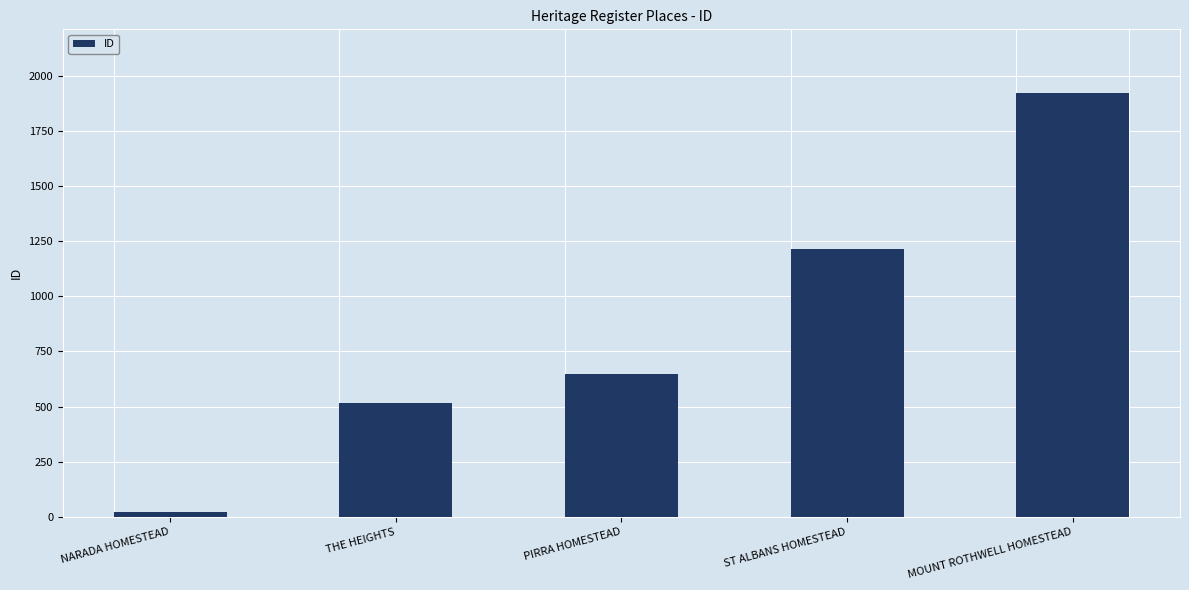

What position from the left is MOUNT ROTHWELL HOMESTEAD?

5